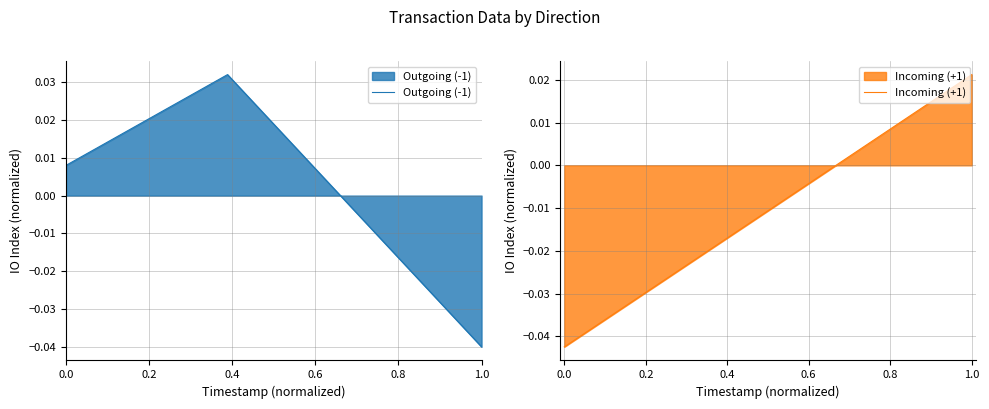

How many lines are shown in the chart?

2